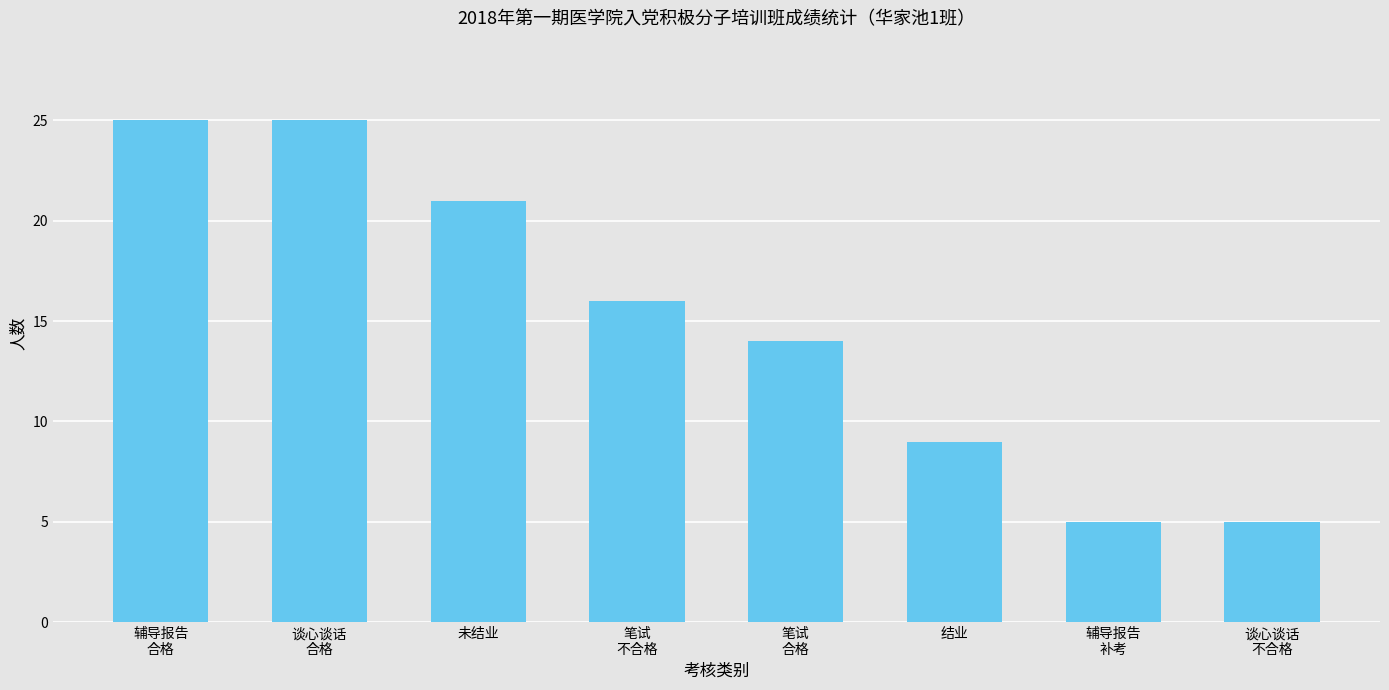

What is the average value?

15